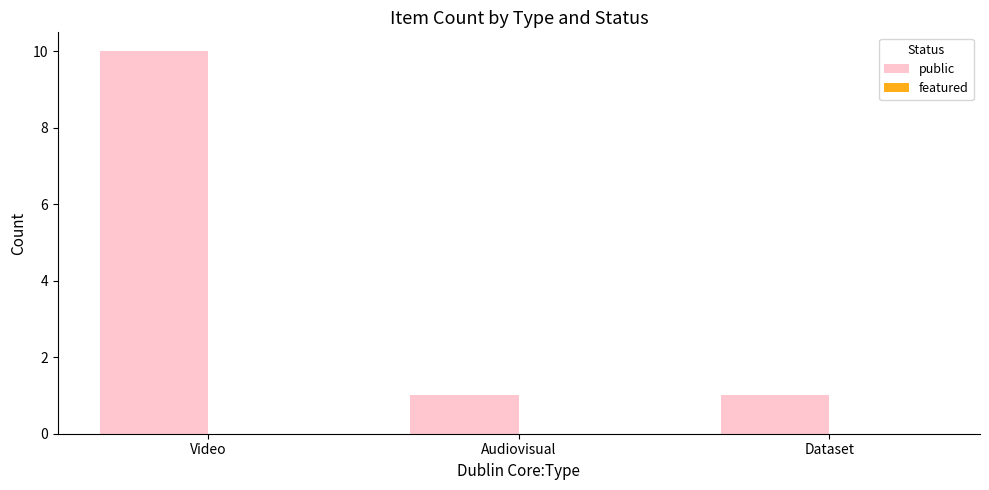

At which category does the chart reach its peak across all series?

Video